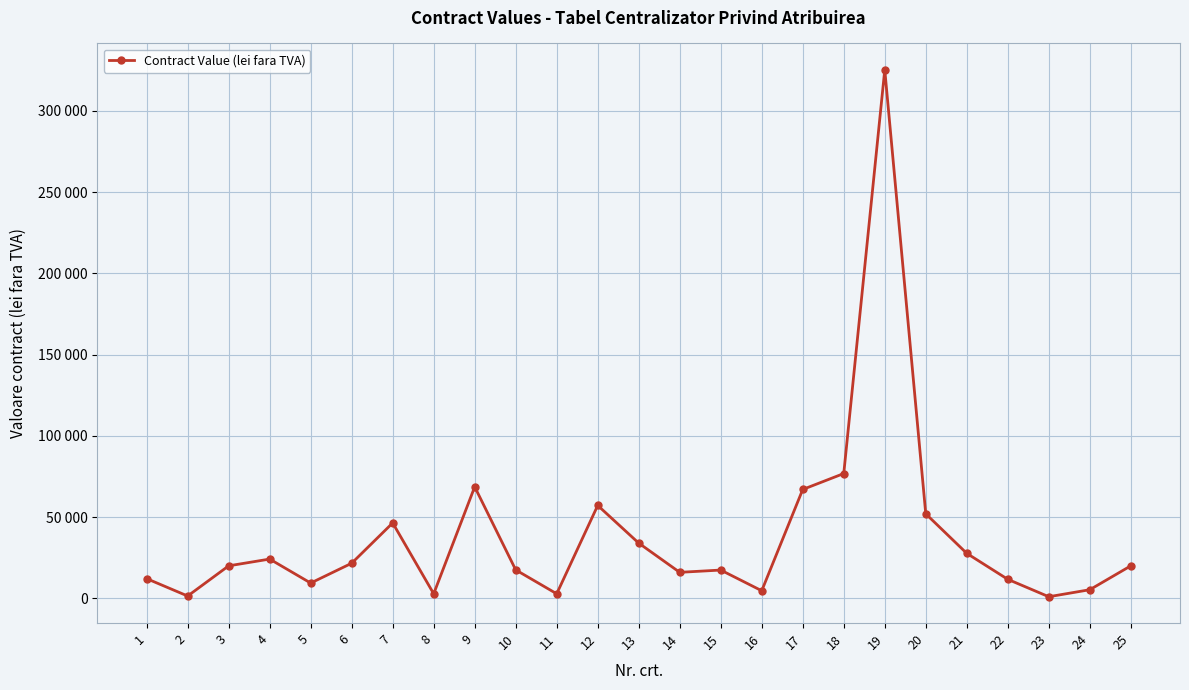

The value at 6 is 21600.0. True or false?

True